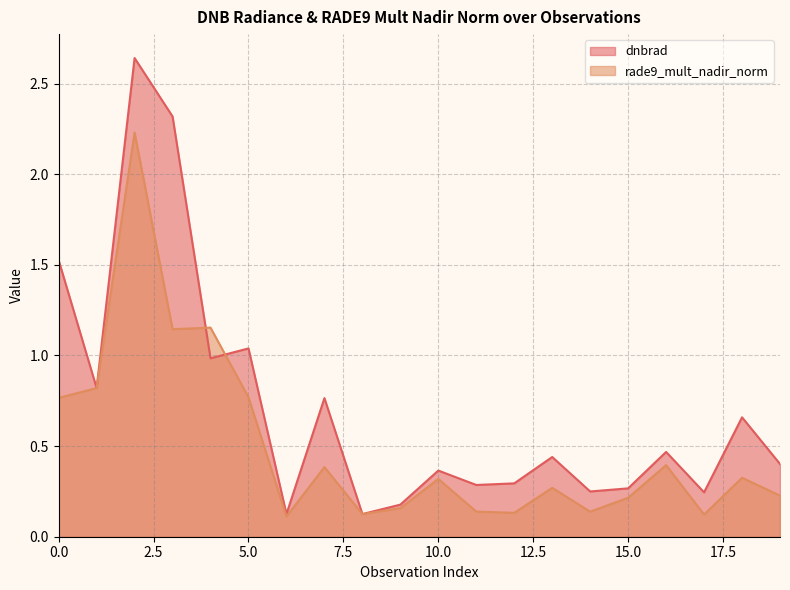

Which series changed the most between 6 and 18?

dnbrad